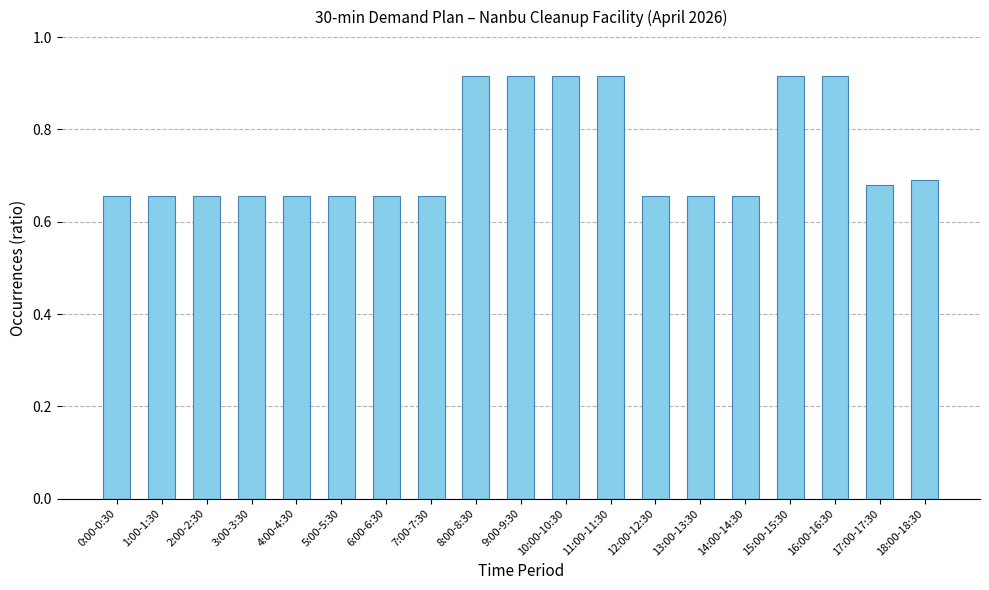

How many values are between 0 and 1?

19